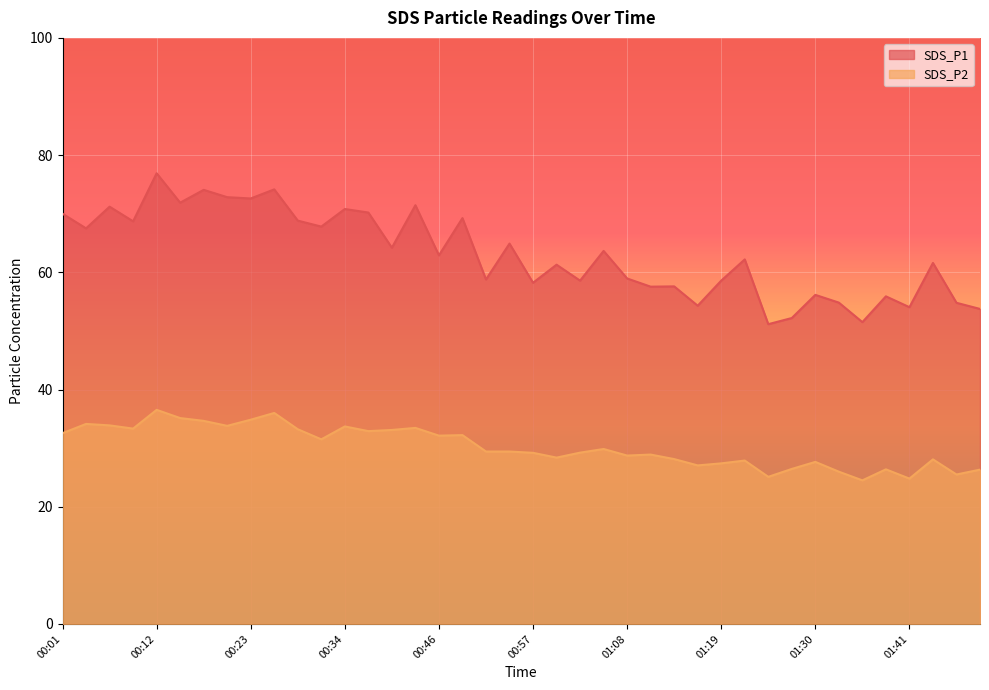

Which series changed the most between 00:29 and 00:40?

SDS_P1